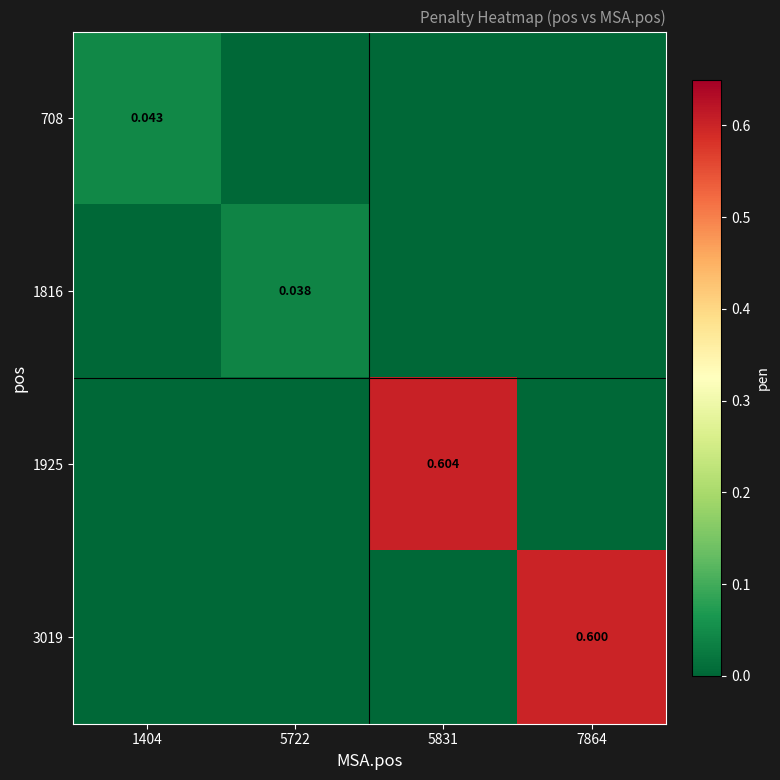

How many distinct data groups are displayed?

4